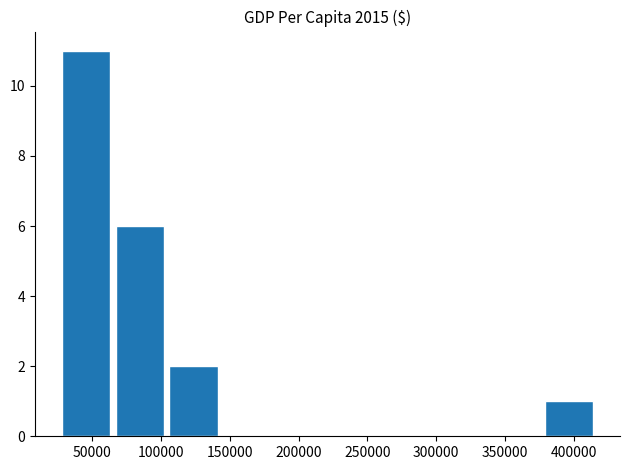

Are the bars horizontal?

No